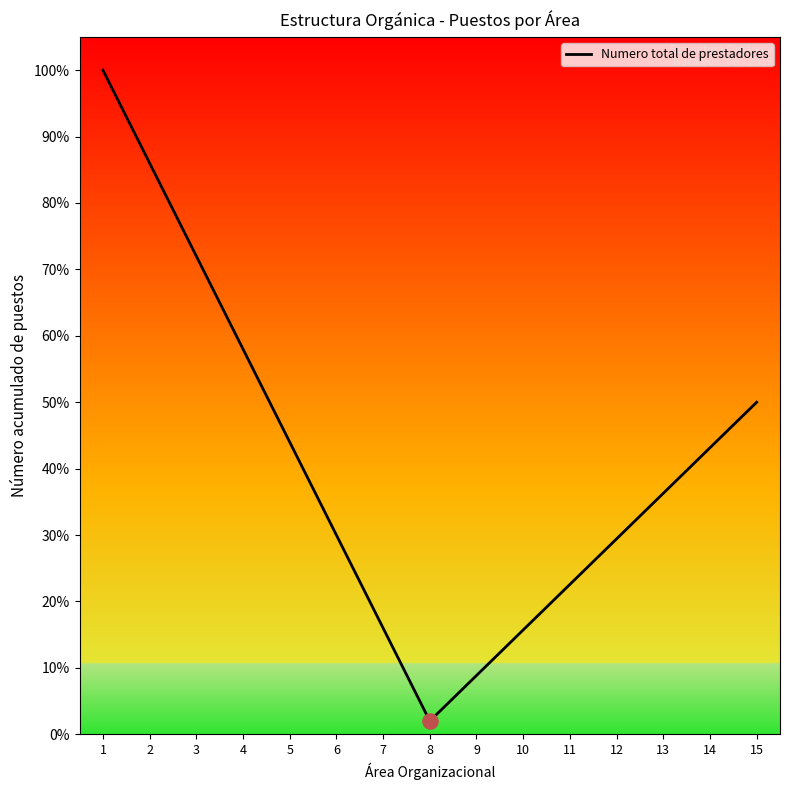

What is the ratio of the value at 15 to the value at 11?

2.2